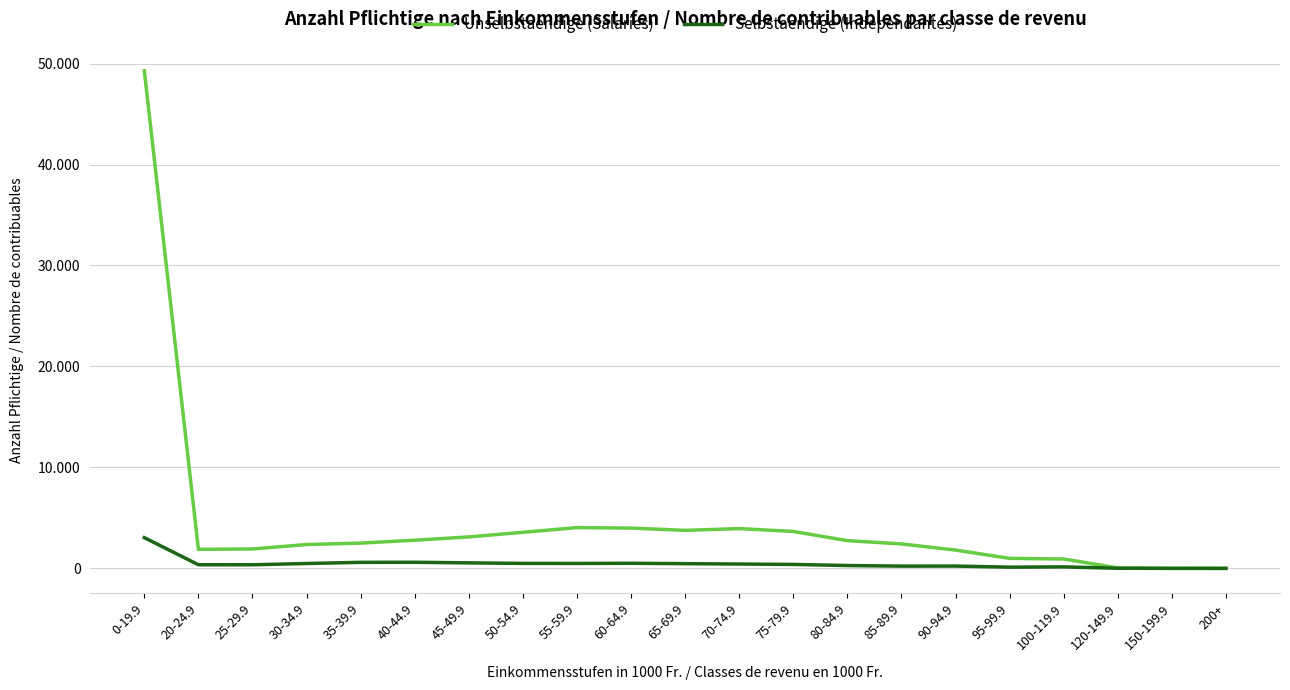

What is the difference between the Selbstaendige (Independantes) values at 35-39.9 and 0-19.9?

2447